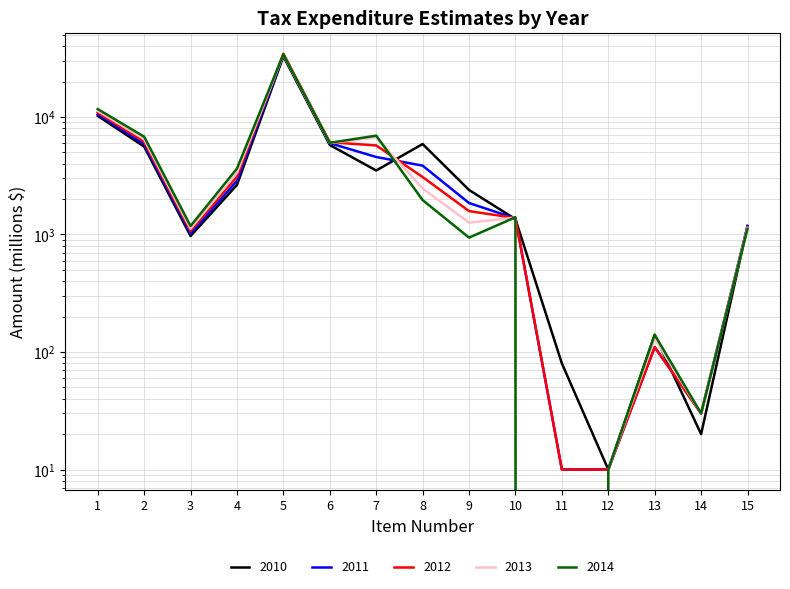

Is the value of 2010 at 1 greater than the value of 2011 at 11?

Yes